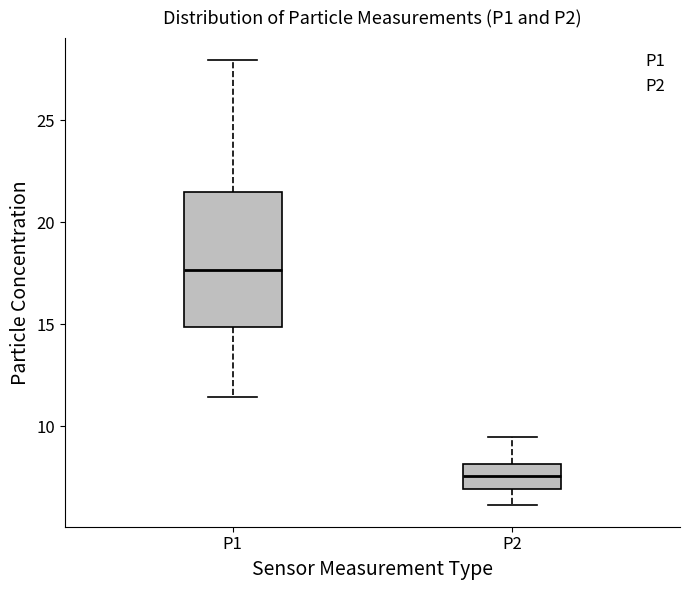

Reading left to right, transcribe this box plot: for each box, give where its median line is, the range the box spans, and where its two whiskers end, as read against the y-axis. The values are not printed on the chart, so give them approximately, as read against the axis.

P1: median 17.5, box 15.0 to 21.5, whiskers 11.5 to 28.0
P2: median 7.5, box 7.0 to 8.0, whiskers 6.0 to 9.5